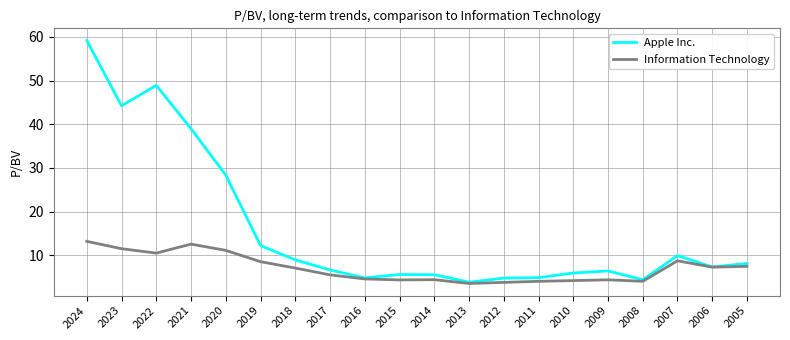

What is the approximate value of Apple Inc. at 2023?

44.2